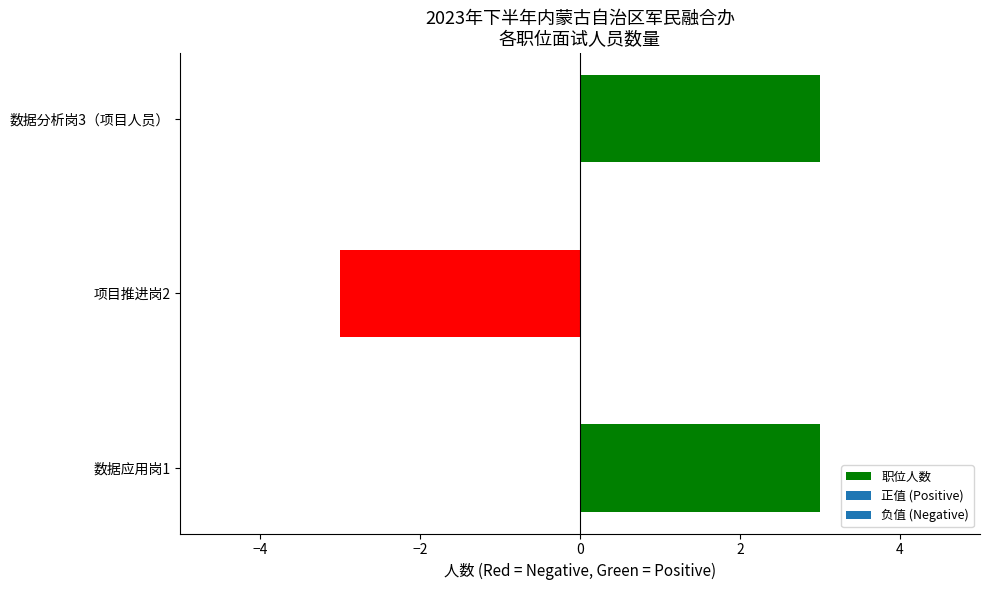

What is the average value?

1